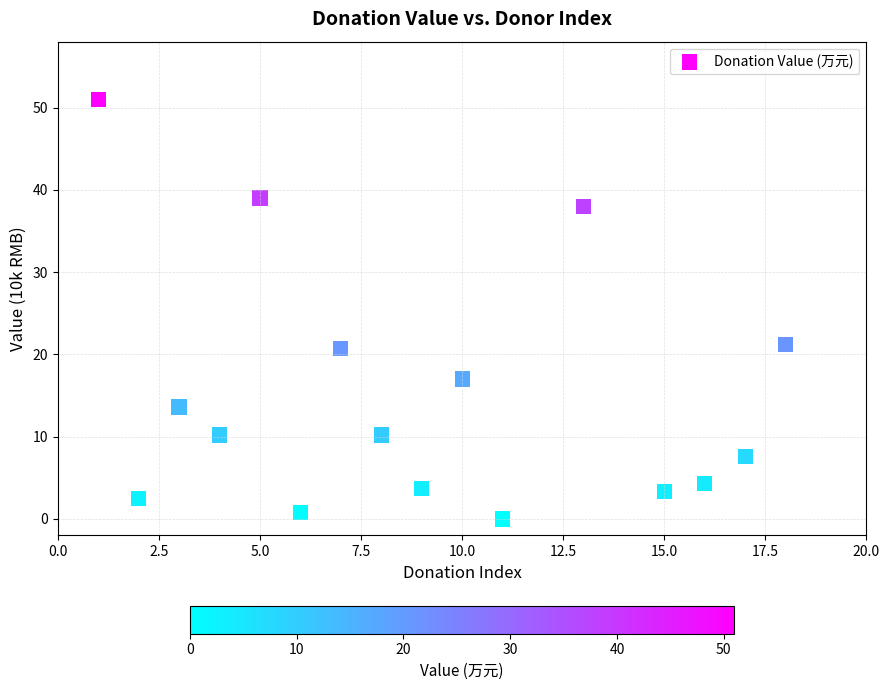

What is the range of Y values (max minus min)?

51.0